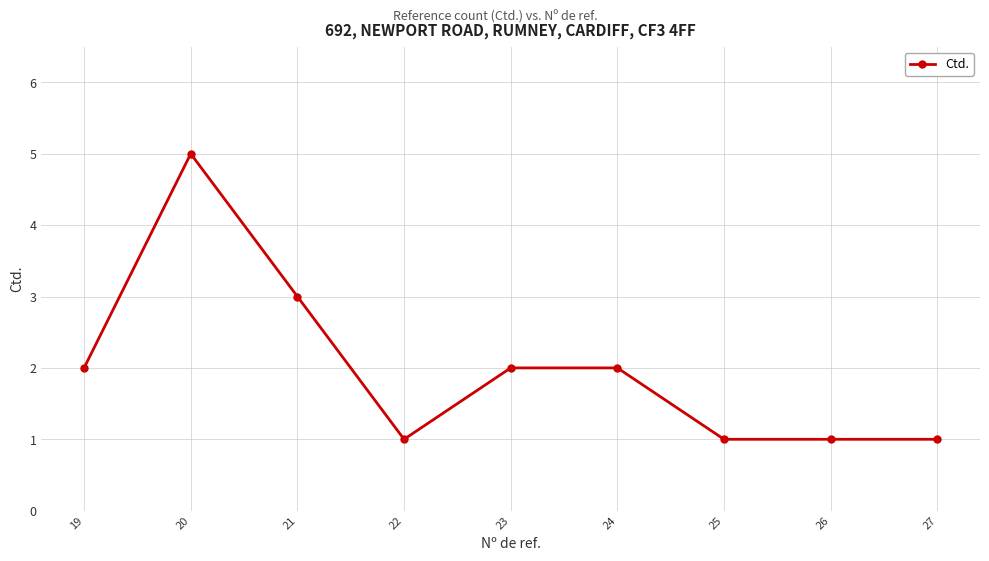

What is the greatest value displayed?

5